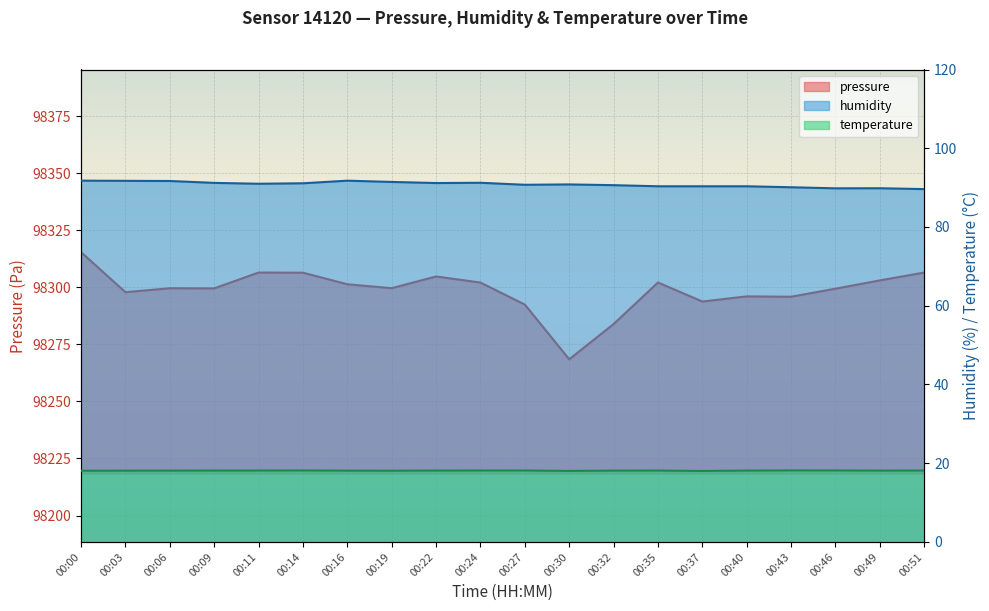

True or false: humidity and pressure intersect in this chart.

False